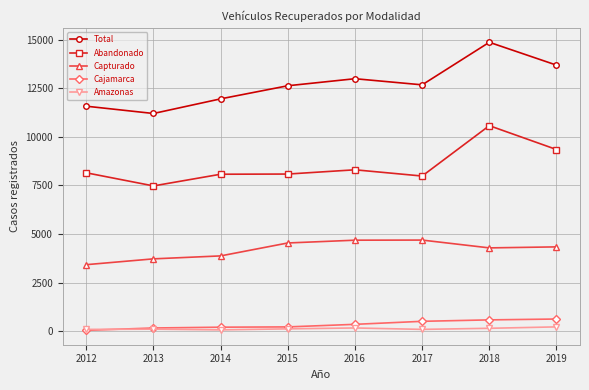

What is the maximum value for Amazonas?

226